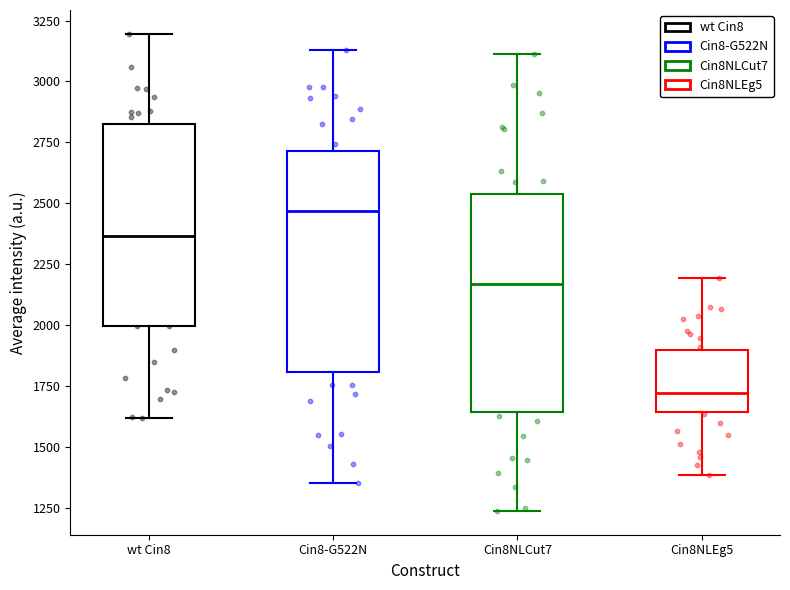

Reading left to right, transcribe this box plot: for each box, give where its median line is, the range the box spans, and where its two whiskers end, as read against the y-axis. The values are not printed on the chart, so give them approximately, as read against the axis.

wt Cin8: median 2350, box 2000 to 2850, whiskers 1600 to 3200
Cin8-G522N: median 2450, box 1800 to 2700, whiskers 1350 to 3150
Cin8NLCut7: median 2150, box 1650 to 2550, whiskers 1250 to 3100
Cin8NLEg5: median 1700, box 1650 to 1900, whiskers 1400 to 2200